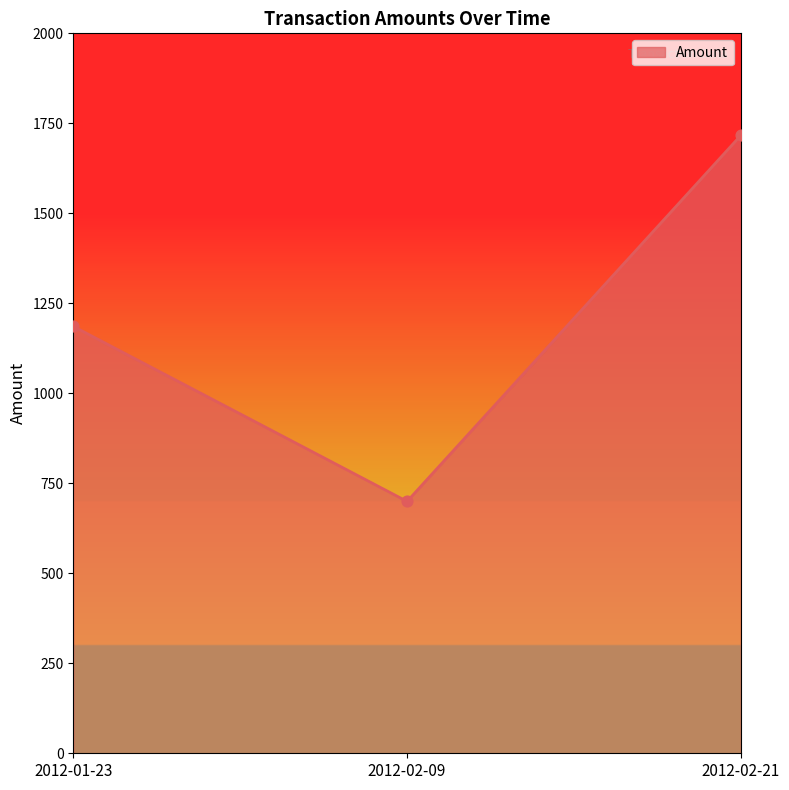

Which has a higher value, 2012-02-21 or 2012-01-23?

2012-02-21